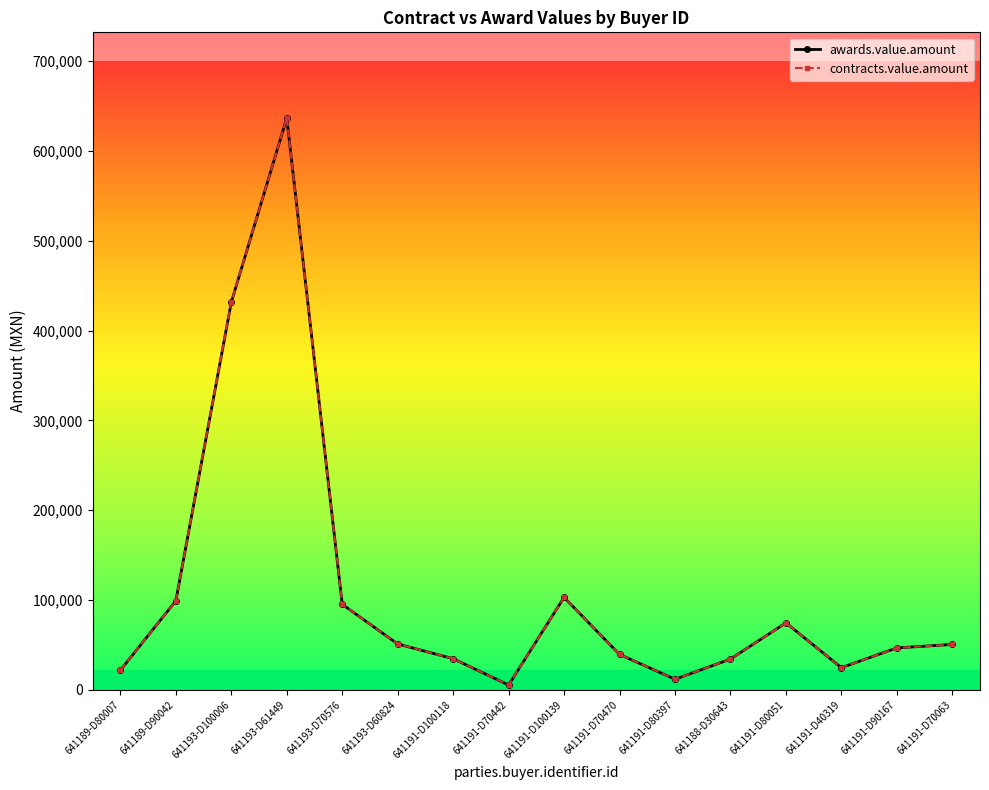

What is the total value across all series at 641191-D100139?

205944.0